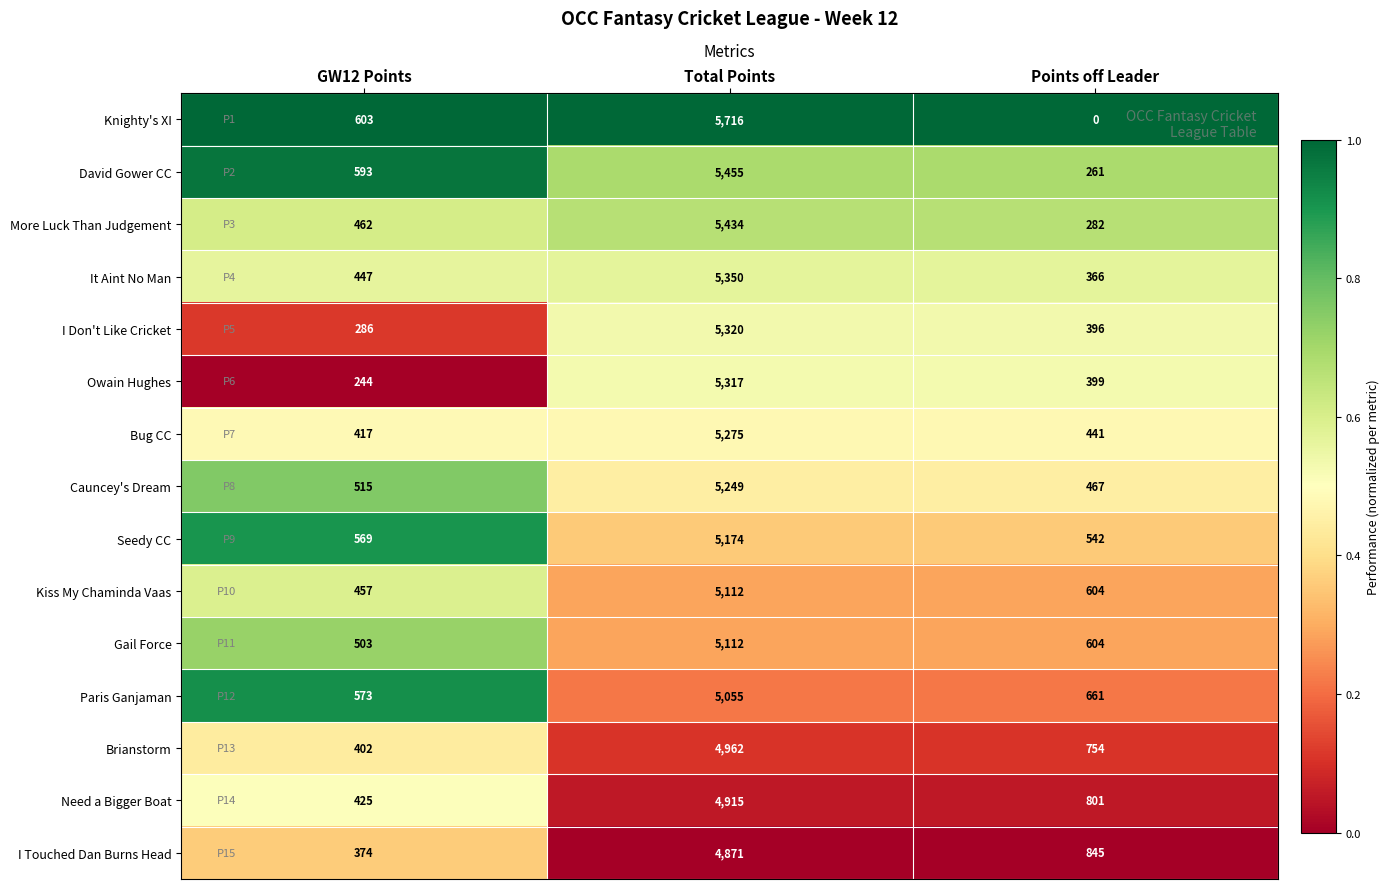

True or false: Knighty's XI has a value of 0 at Points off Leader.

True